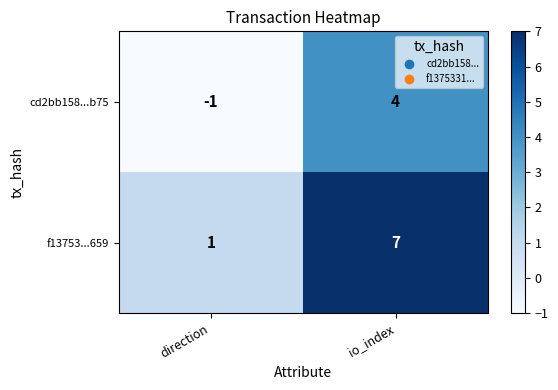

Which category has the highest value across all series?

io_index